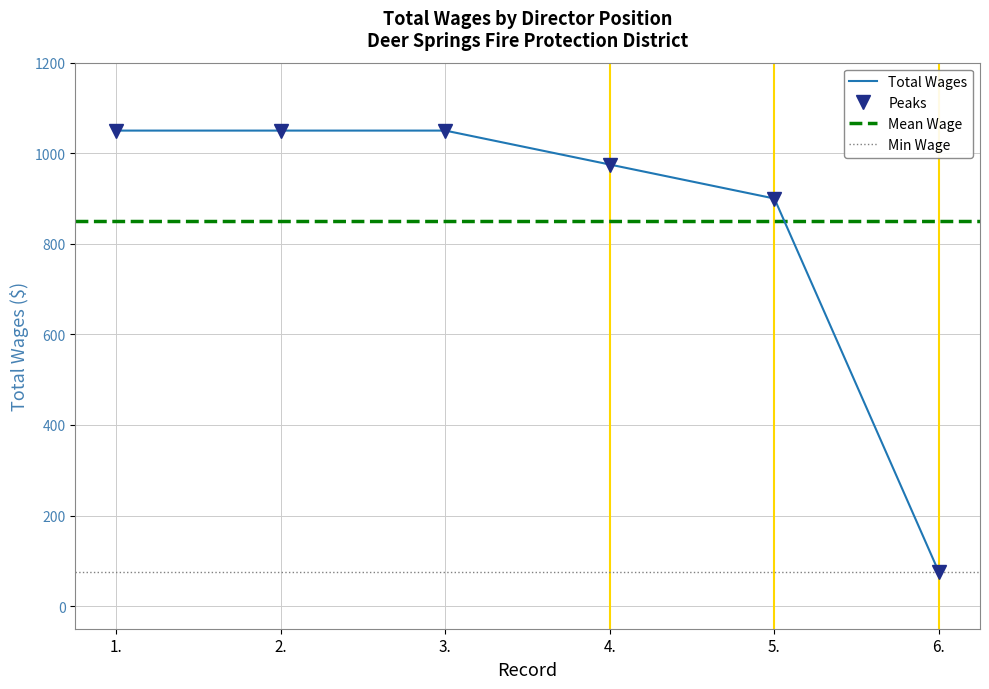

Where is the data nearest to the value 562?

5.